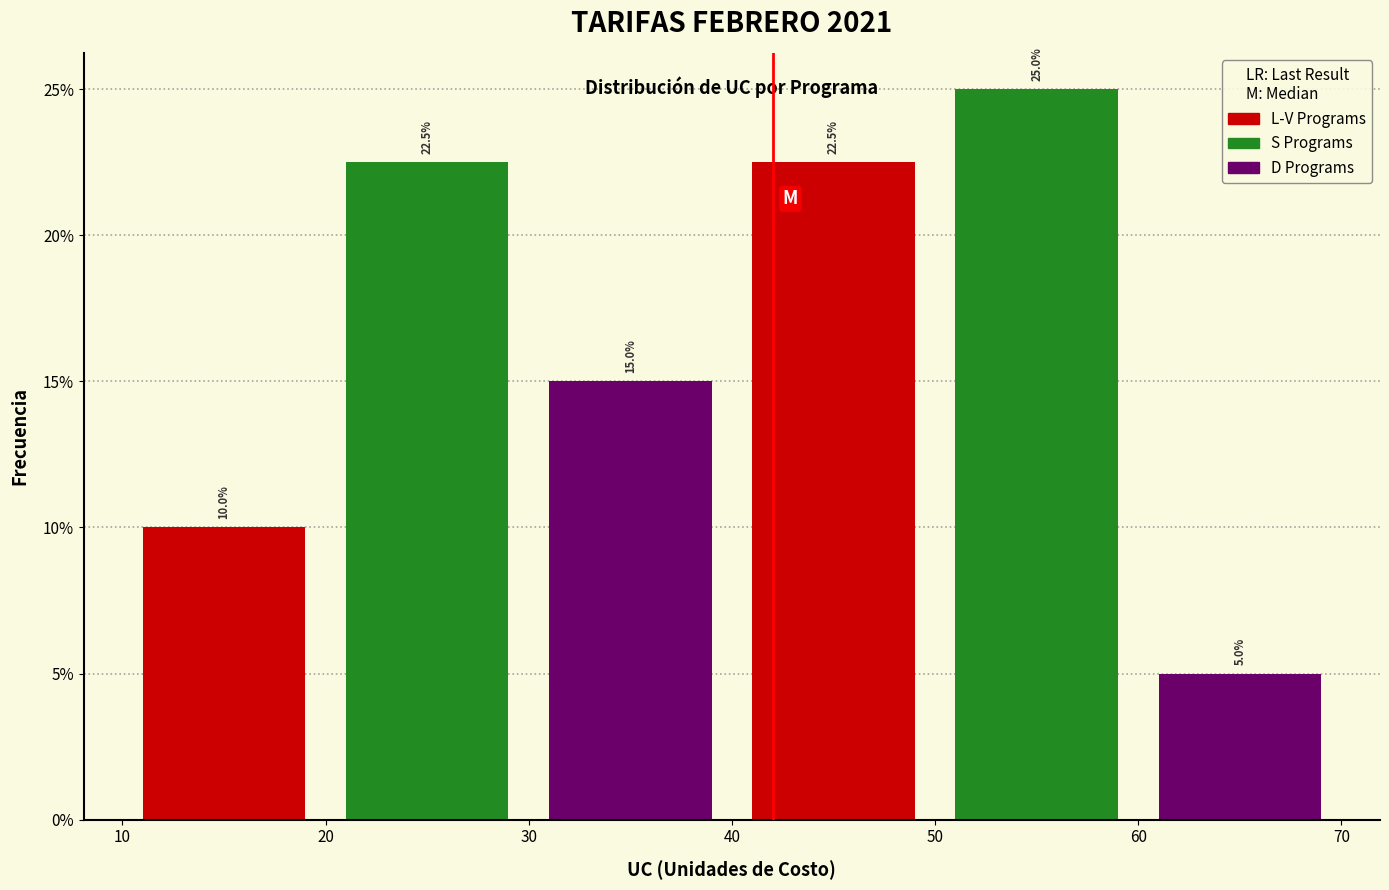

Which range on the x-axis has the tallest bar?

50 to 60